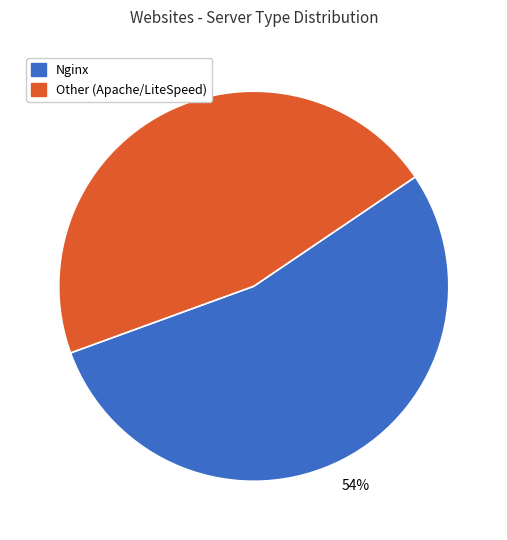

To the nearest percent, what is the average slice percentage?

50%